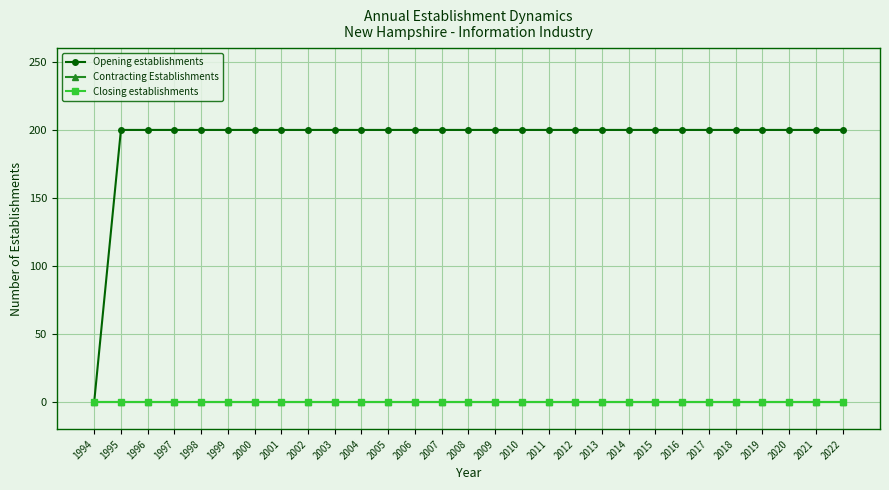

What is the total value across all series at 2015?

200